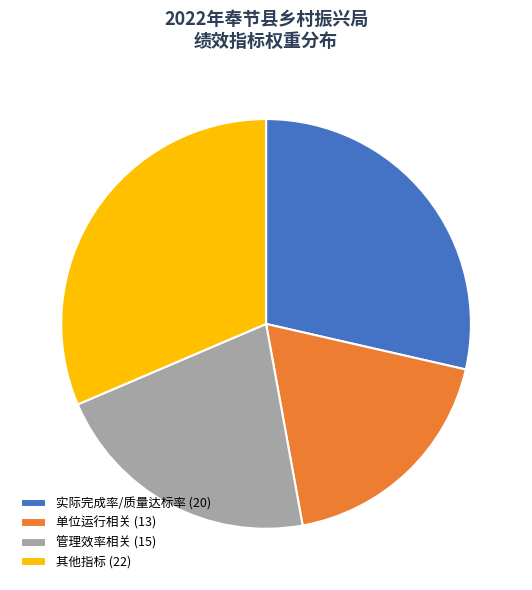

How many segments does this pie chart have?

4